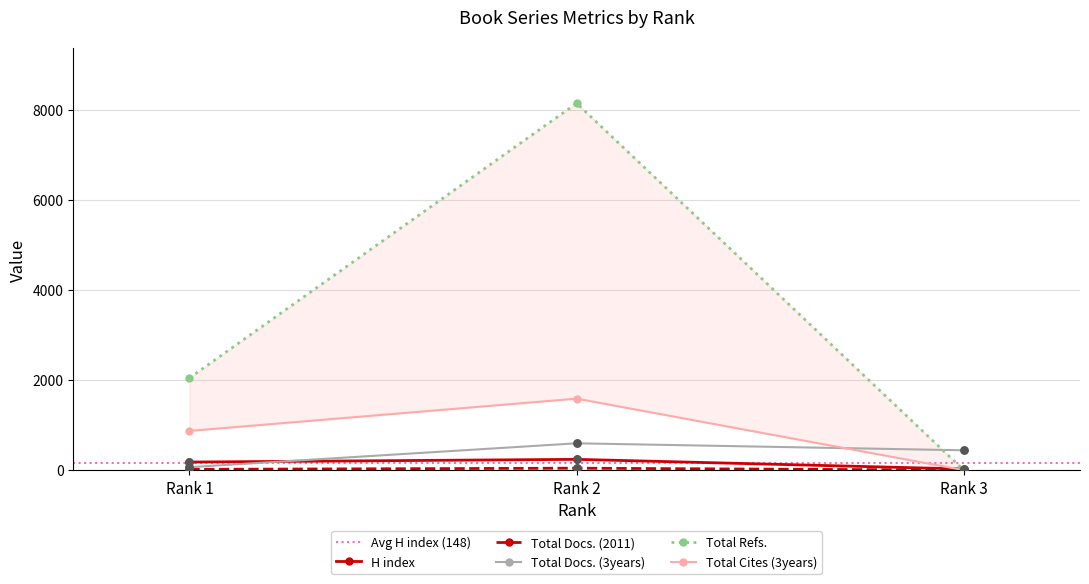

Which series contains the highest Y value?

Total Refs.